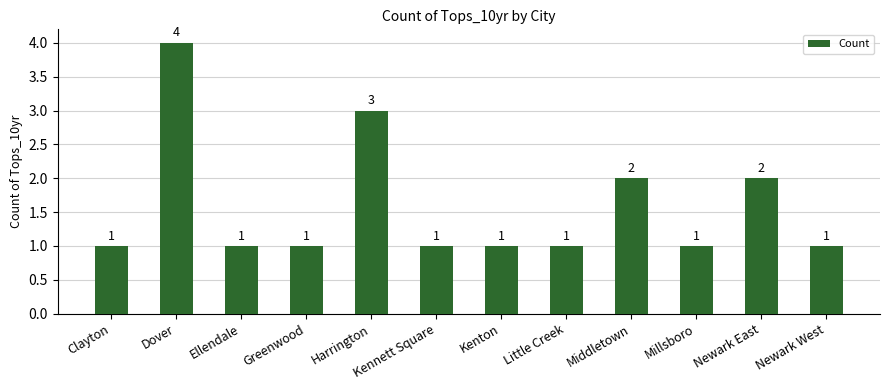

Which has a higher value, Middletown or Kenton?

Middletown